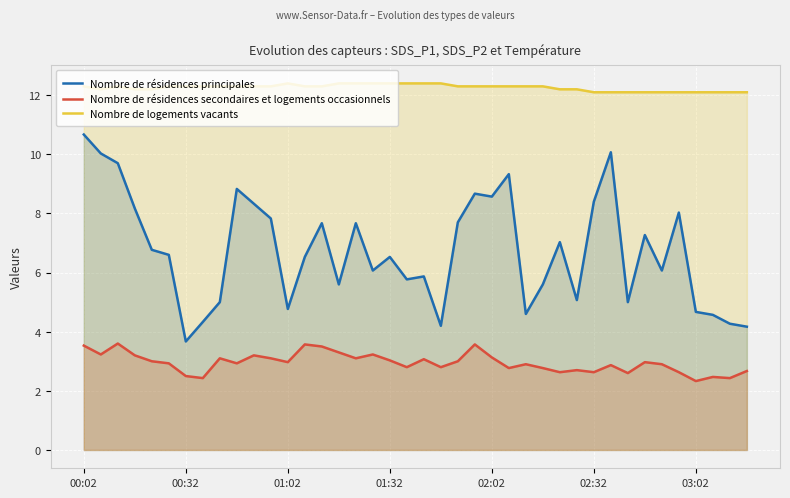

How many lines are shown in the chart?

3